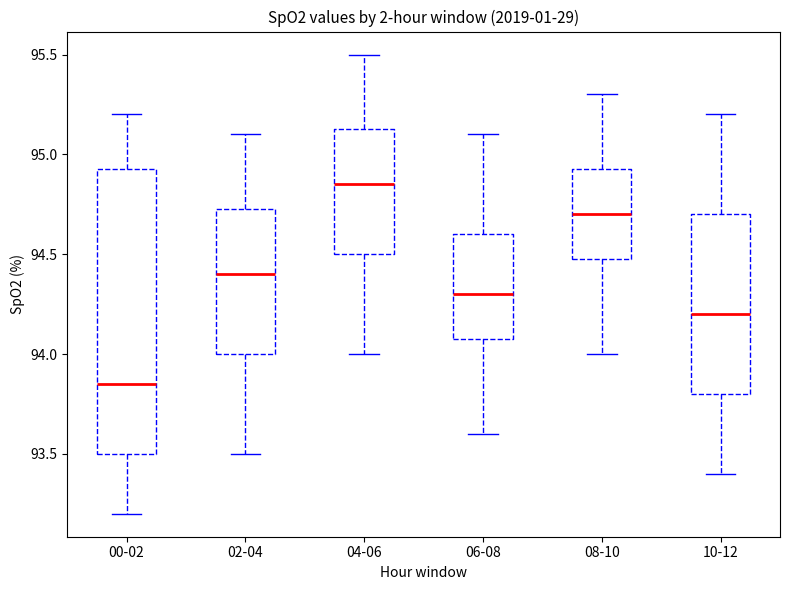

Where does the lower whisker of the box for 00-02 end on the y-axis? The values are not printed on the chart, so give them approximately, as read against the axis.

93.20